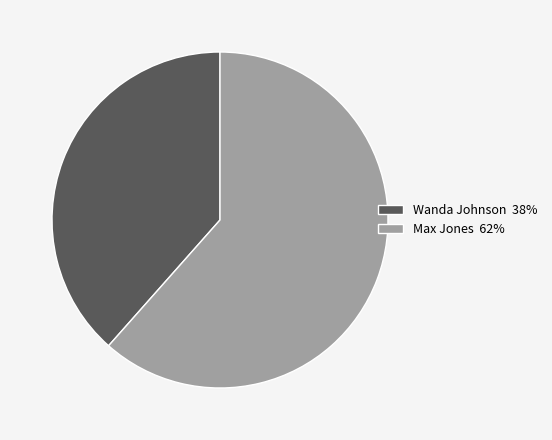

How many slices are in this pie chart?

2